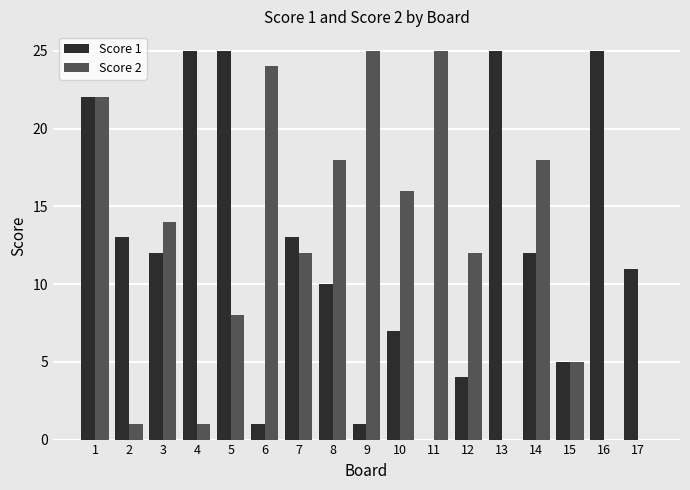

What is the sum of the Score 1 values at 17 and 9?

12